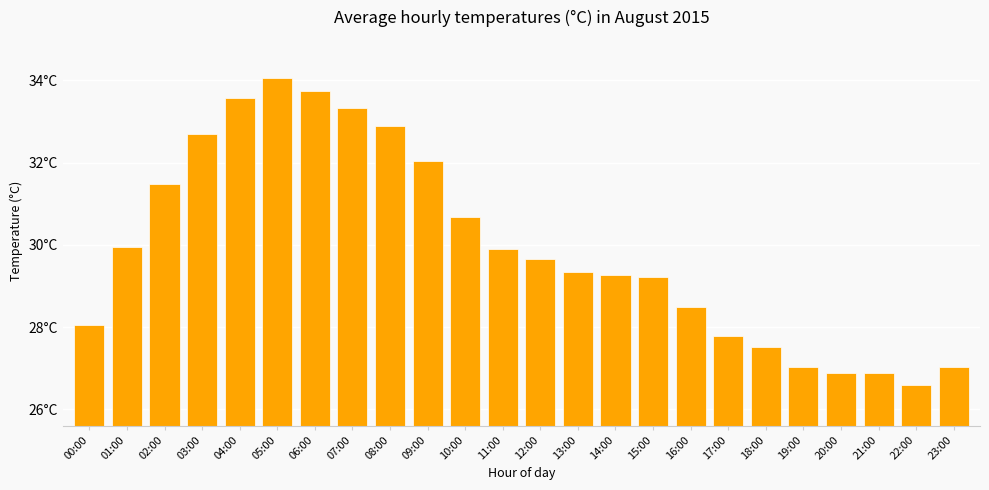

Rank the categories by value from highest to lowest.

05:00, 06:00, 04:00, 07:00, 08:00, 03:00, 09:00, 02:00, 10:00, 01:00, 11:00, 12:00, 13:00, 14:00, 15:00, 16:00, 00:00, 17:00, 18:00, 23:00, 19:00, 20:00, 21:00, 22:00